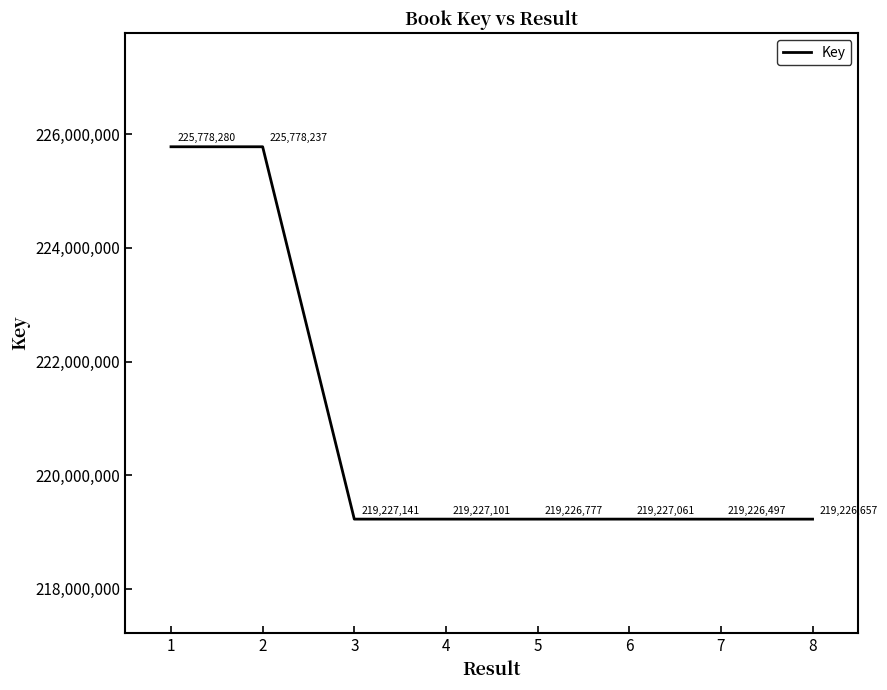

What is the difference between the maximum and second lowest values?

6551623